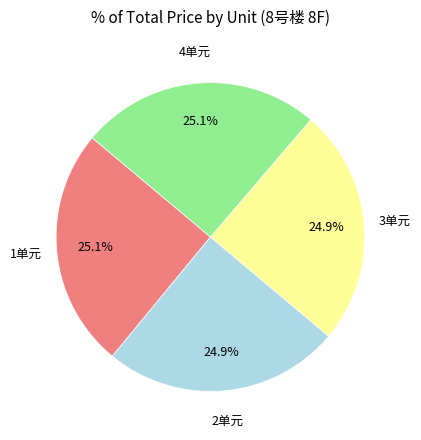

Does any single category account for the majority?

No